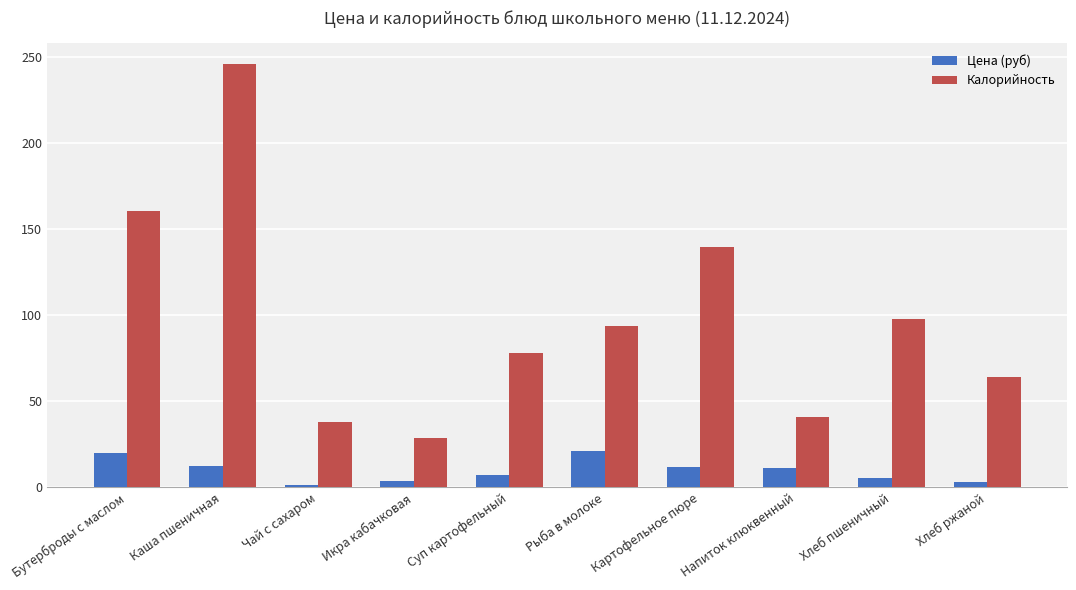

Is the value of Цена (руб) at Хлеб ржаной greater than the value of Калорийность at Хлеб пшеничный?

No